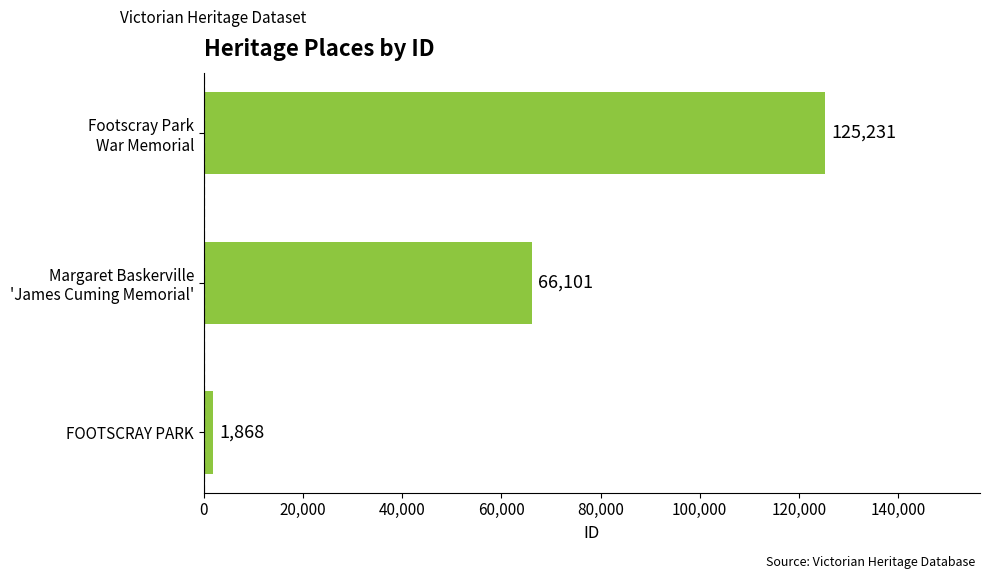

The value at FOOTSCRAY PARK is 1868. True or false?

True